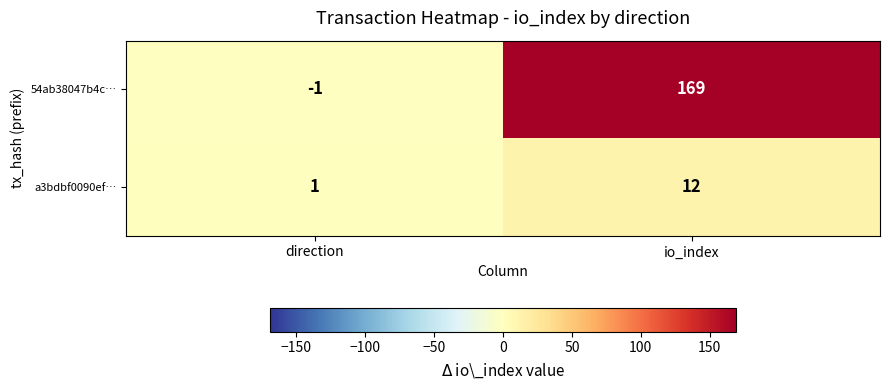

At which category does the chart reach its minimum across all series?

direction